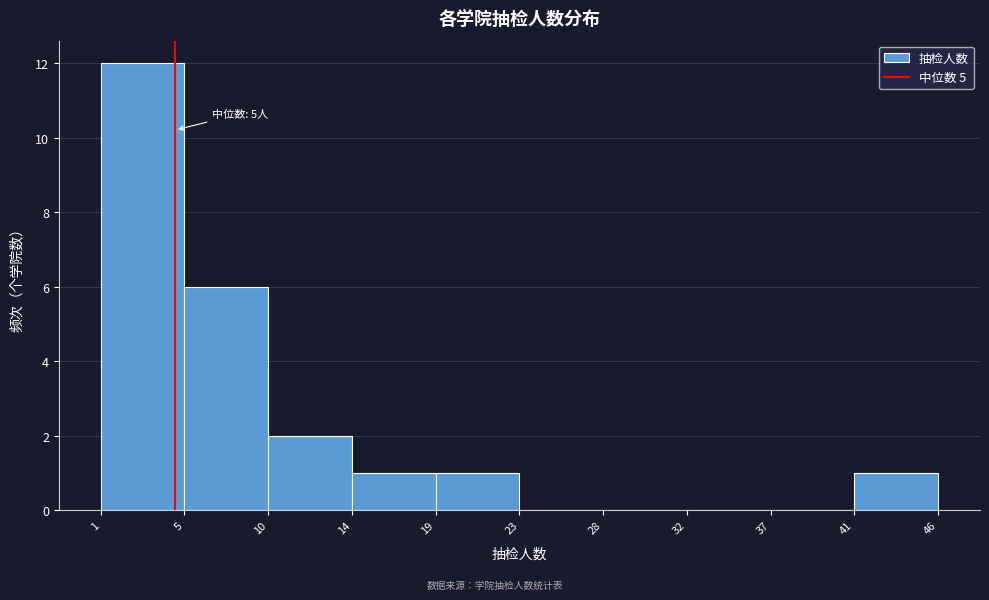

Reading right to left, what are all the values shown in this chart?

41=1	37=0	32=0	28=0	23=0	19=1	14=1	10=2	5=6	1=12